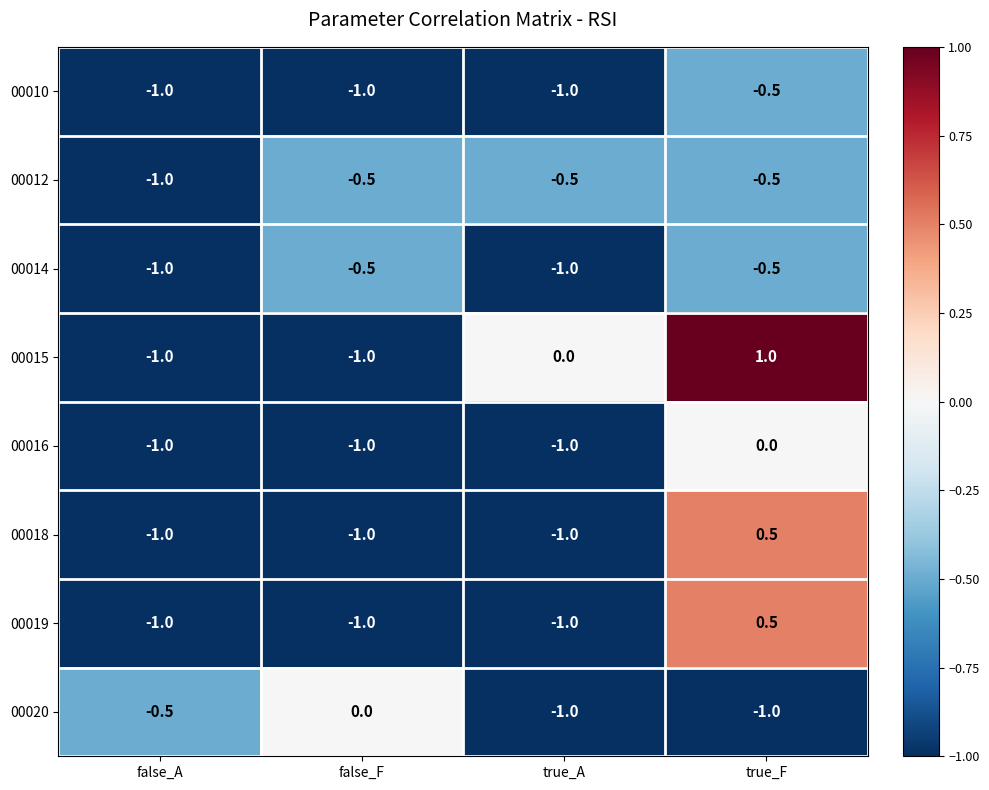

Count the 00015 values in the range -1 to 1.

4